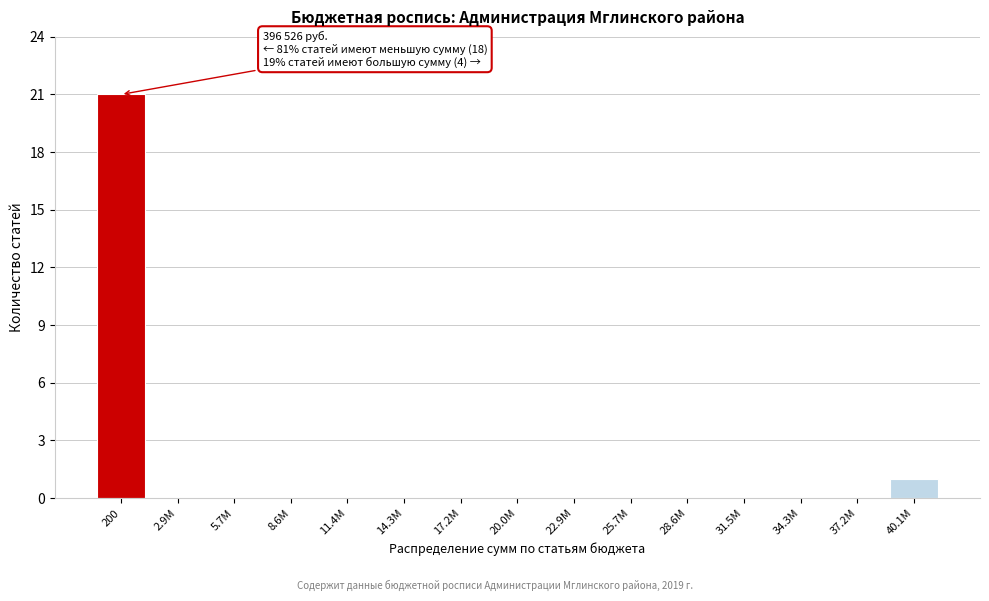

Reading left to right, transcribe all the data shown in this chart.

200=21	2.9M=0	5.7M=0	8.6M=0	11.4M=0	14.3M=0	17.2M=0	20.0M=0	22.9M=0	25.7M=0	28.6M=0	31.5M=0	34.3M=0	37.2M=0	40.1M=1